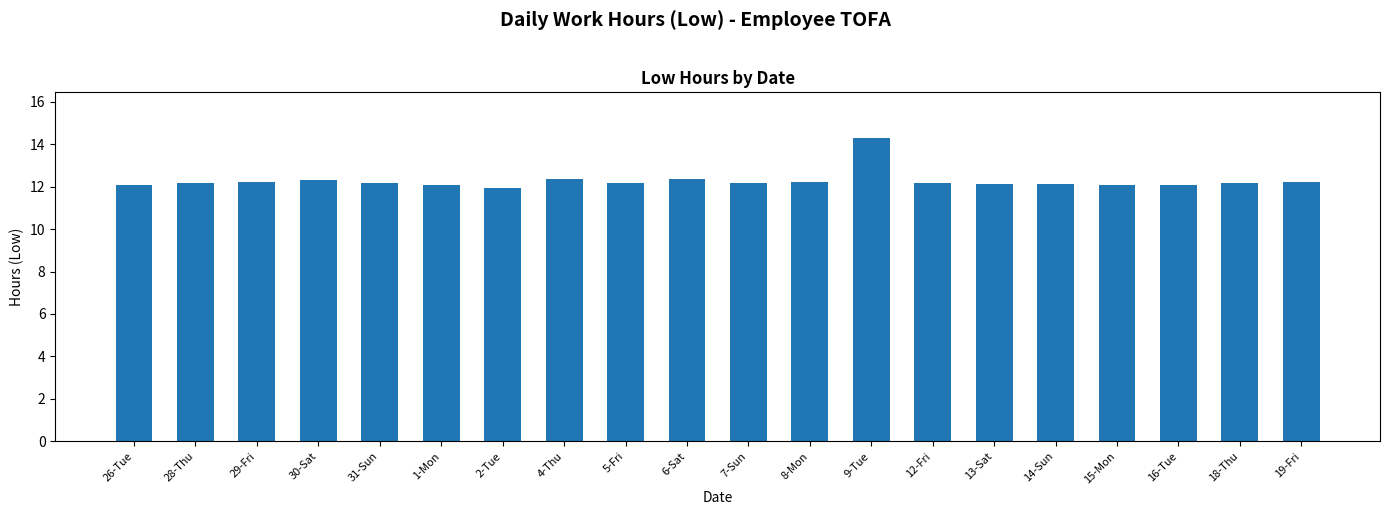

What position from the left is 28-Thu?

2